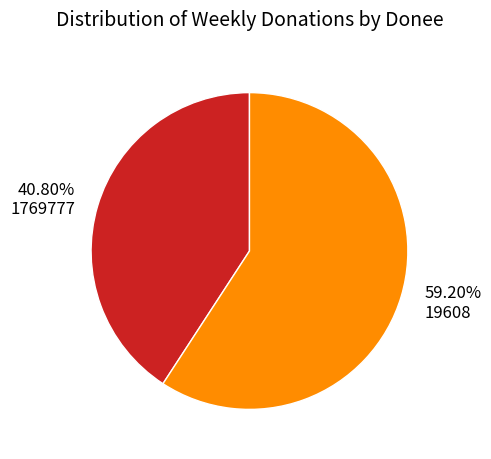

Rank the categories by value from lowest to highest.

1769777, 19608